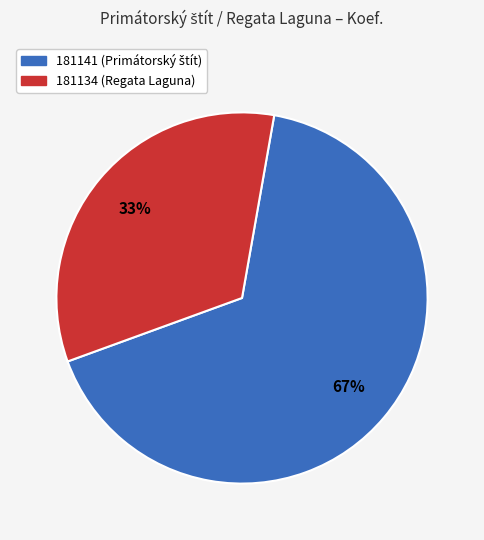

Does any single category account for the majority?

Yes